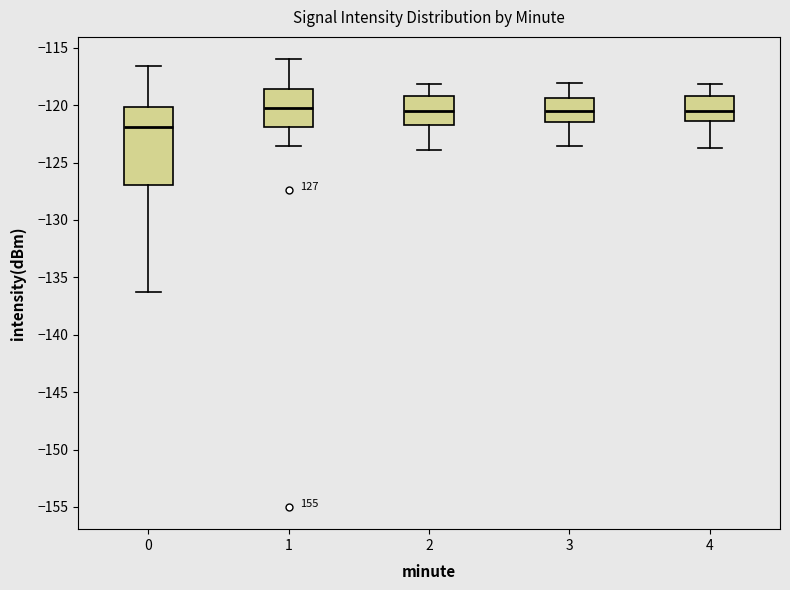

Which box's median line is the lowest?

0